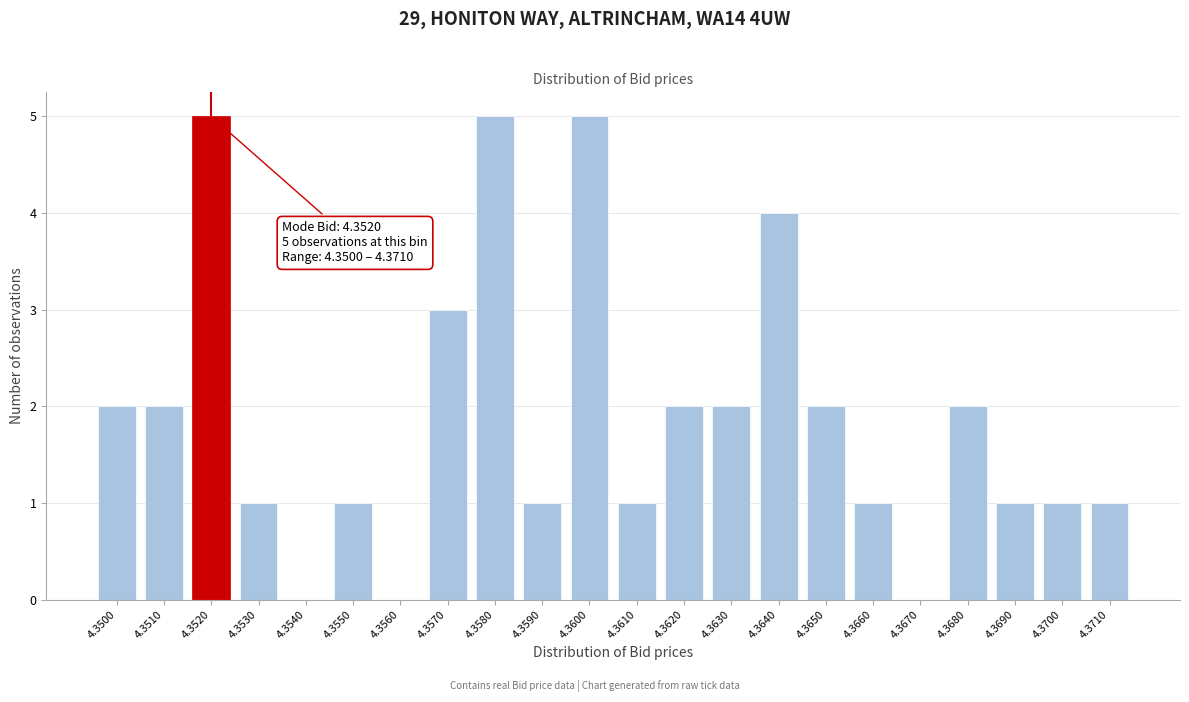

Reading right to left, list all the values displayed in this chart.

4.3710=1	4.3700=1	4.3690=1	4.3680=2	4.3670=0	4.3660=1	4.3650=2	4.3640=4	4.3630=2	4.3620=2	4.3610=1	4.3600=5	4.3590=1	4.3580=5	4.3570=3	4.3560=0	4.3550=1	4.3540=0	4.3530=1	4.3520=5	4.3510=2	4.3500=2